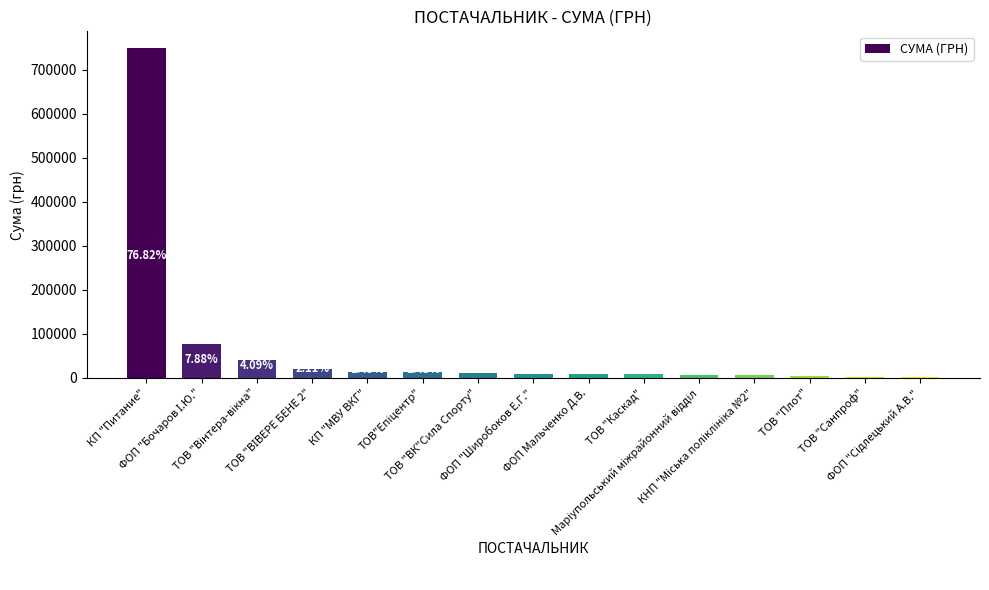

At which label is the value closest to 376372?

ФОП "Бочаров І.Ю."